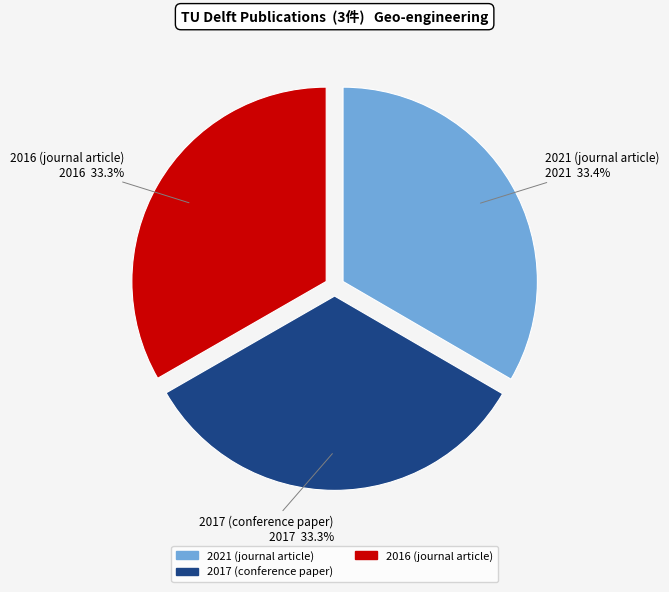

To the nearest percent, what portion does 2016 (journal article) represent?

33%